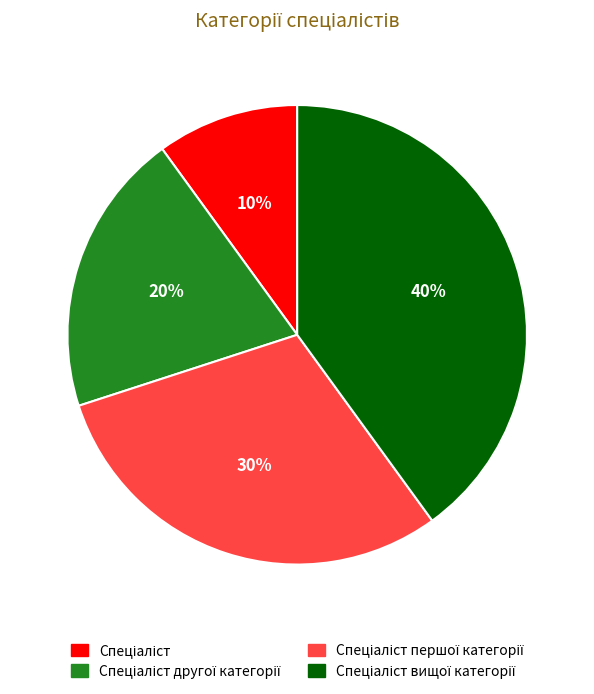

Is there any slice that represents more than half of the pie?

No